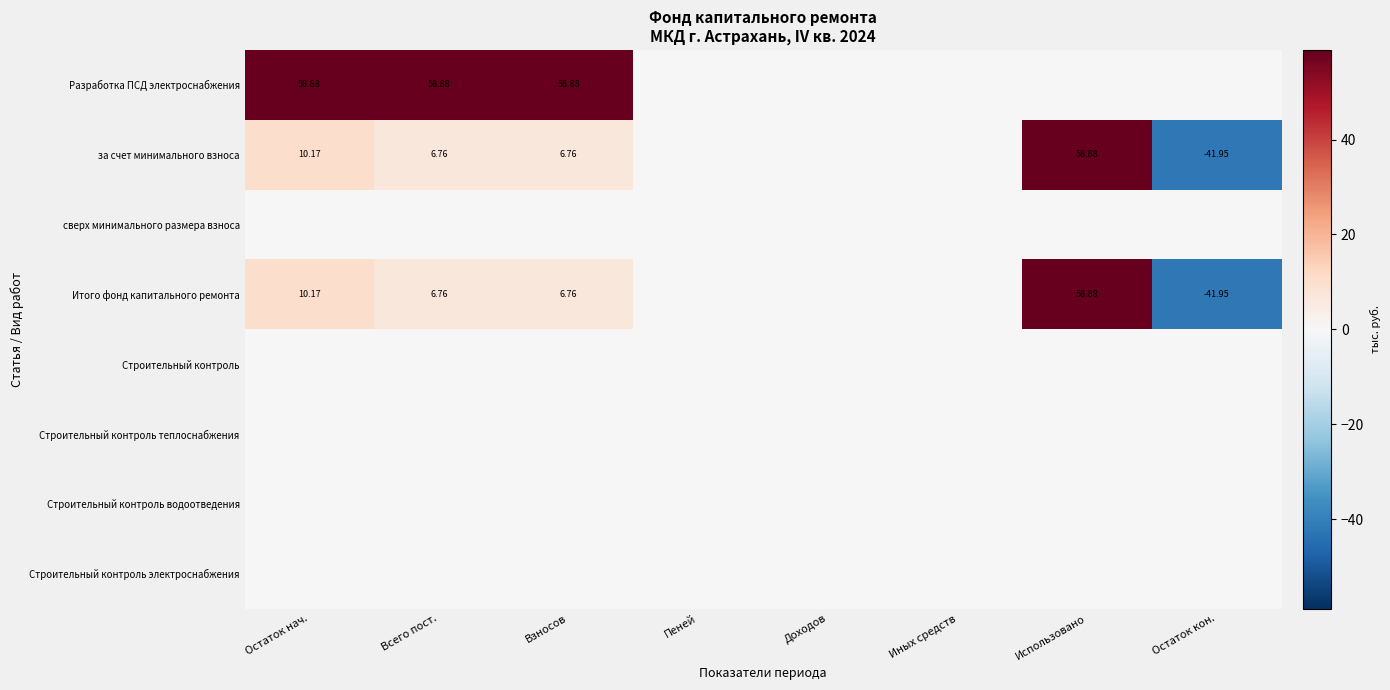

What is the total value across all series at Использовано?

117.8